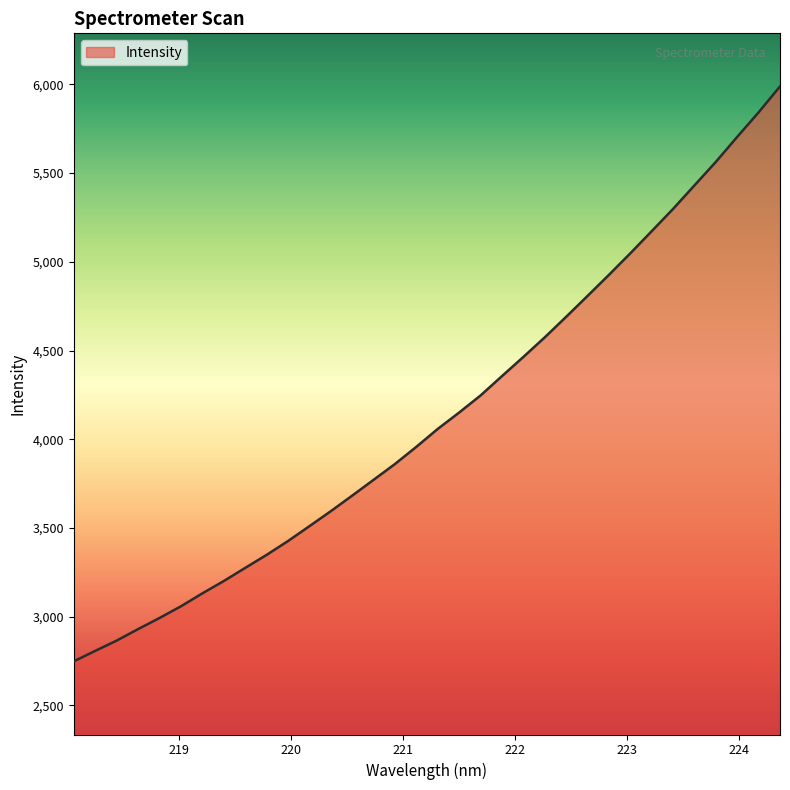

How many lines are shown in the chart?

1